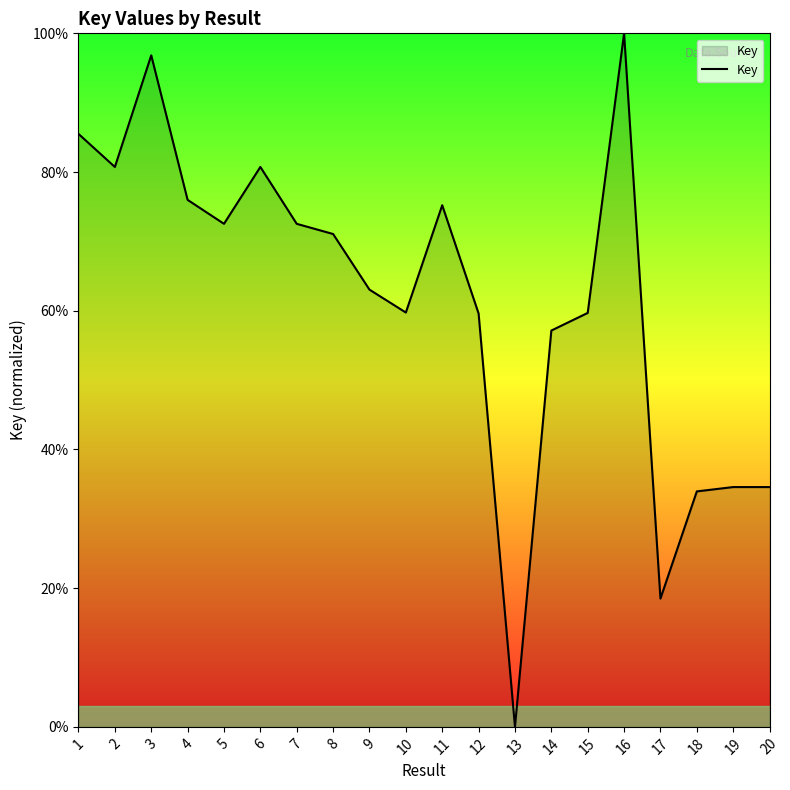

What is the greatest value displayed?

100.0